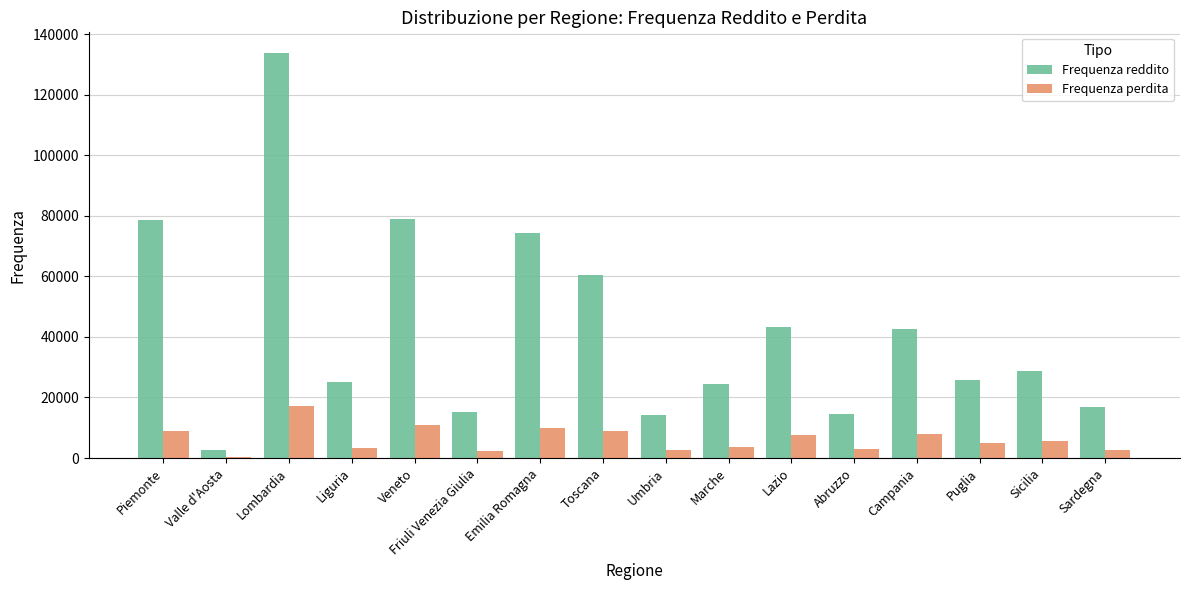

What is the maximum value for Frequenza perdita?

17114